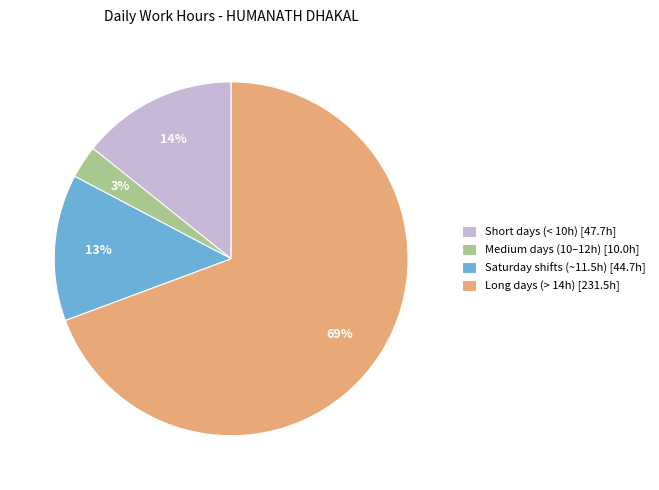

Between Short days (< 10h) [47.7h] and Saturday shifts (~11.5h) [44.7h], which is larger?

Short days (< 10h) [47.7h]